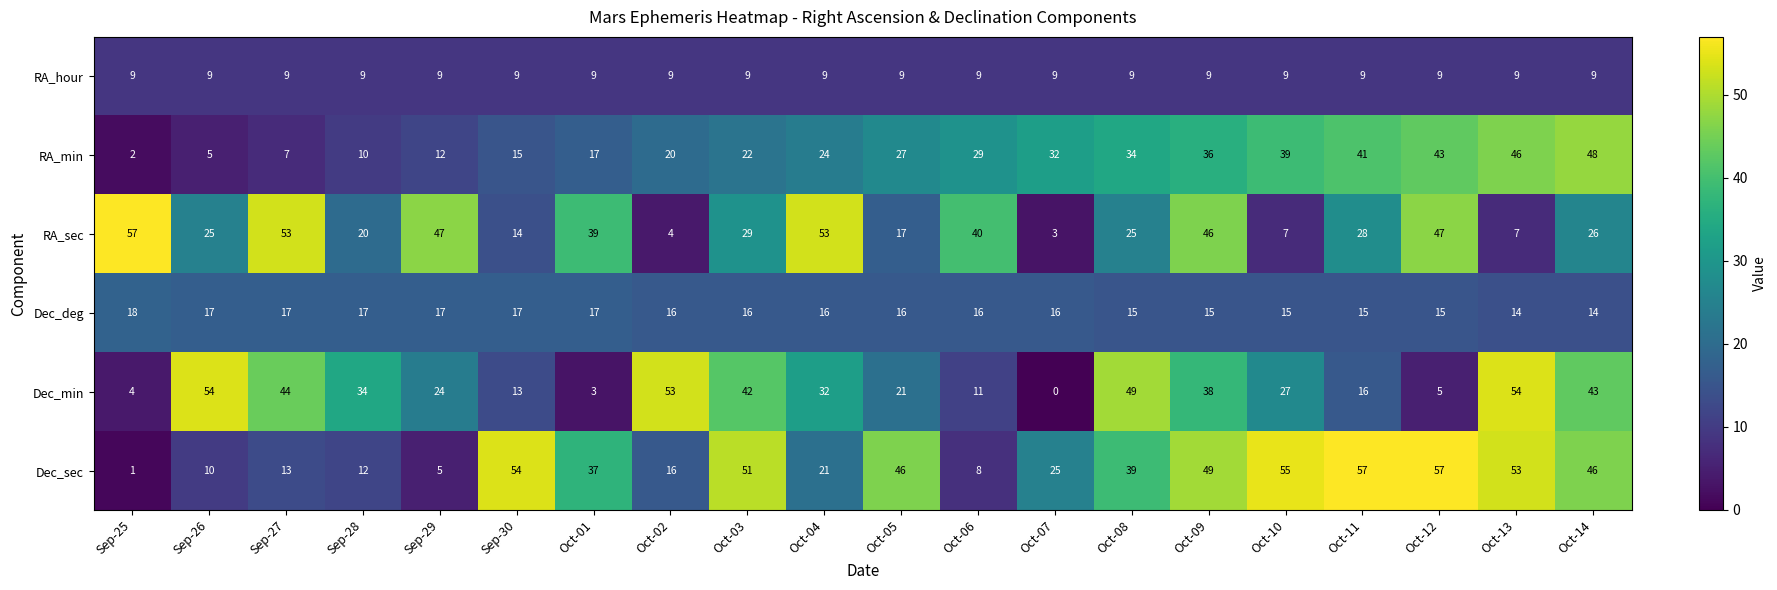

What is the approximate value of RA_sec at Oct-11, to the nearest 5?

30